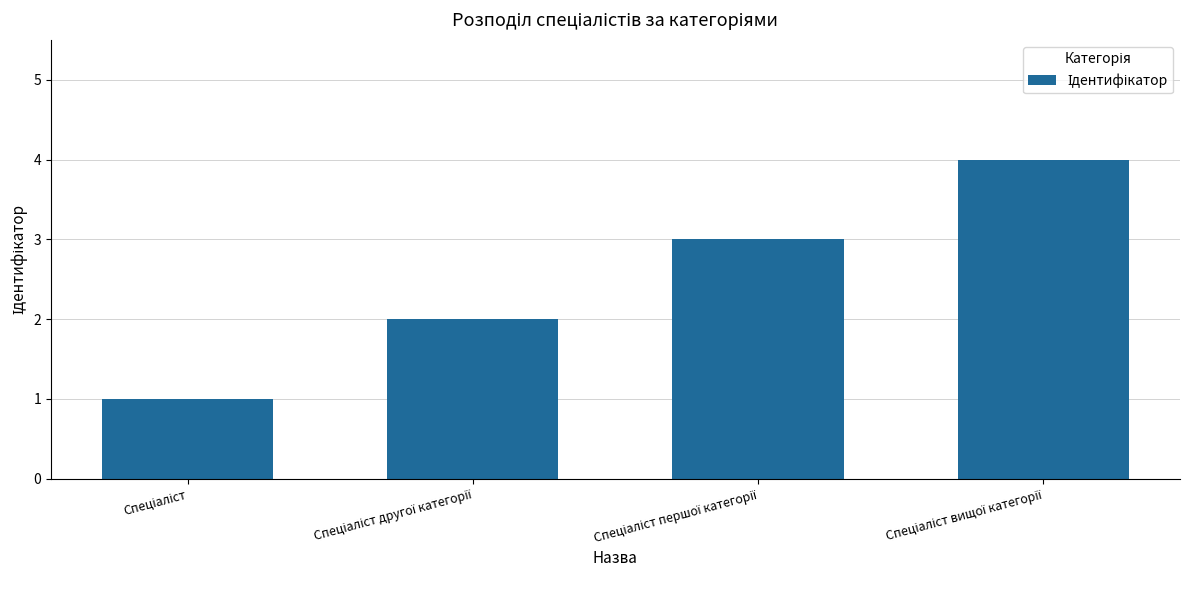

What is the sum of all values?

10